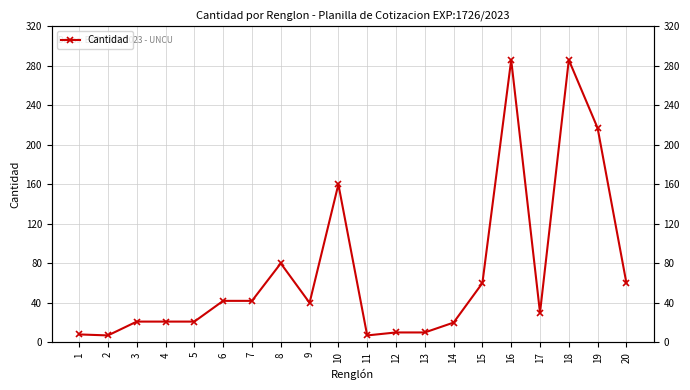

Is it true that the value at 15 is 60?

True